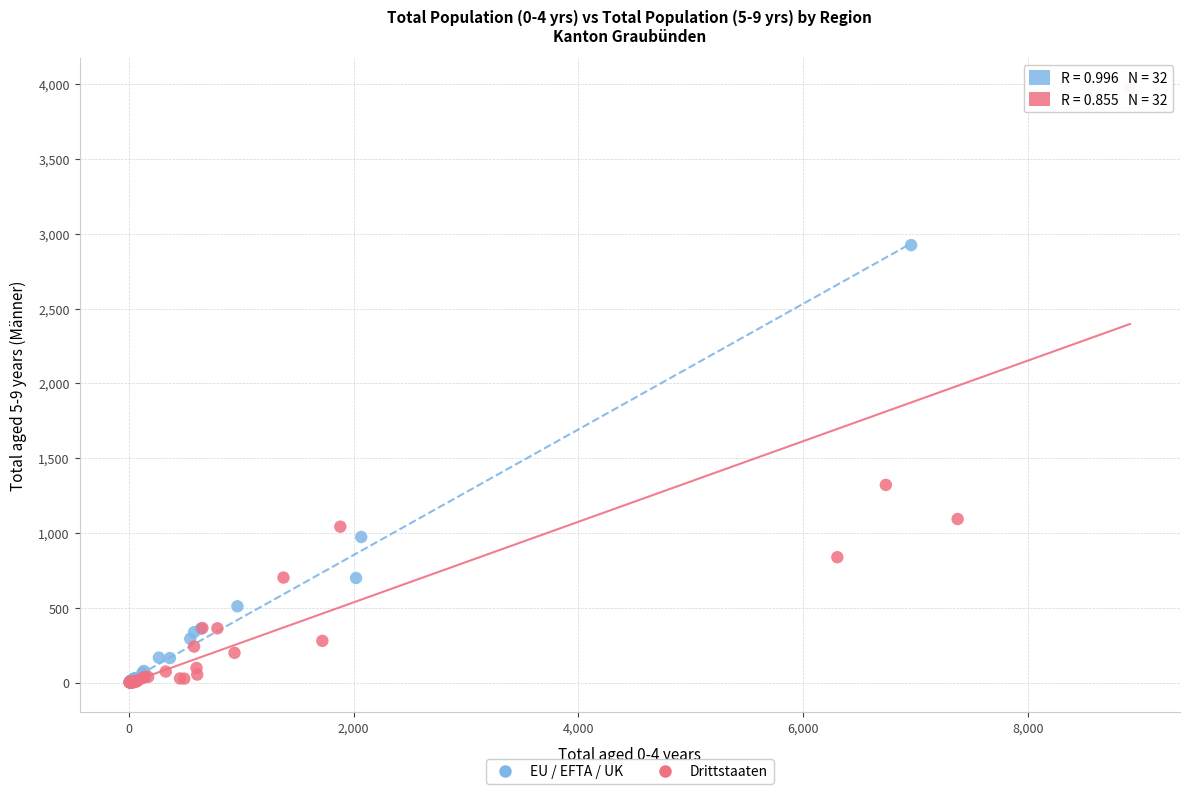

Which series contains the highest Y value?

Drittstaaten